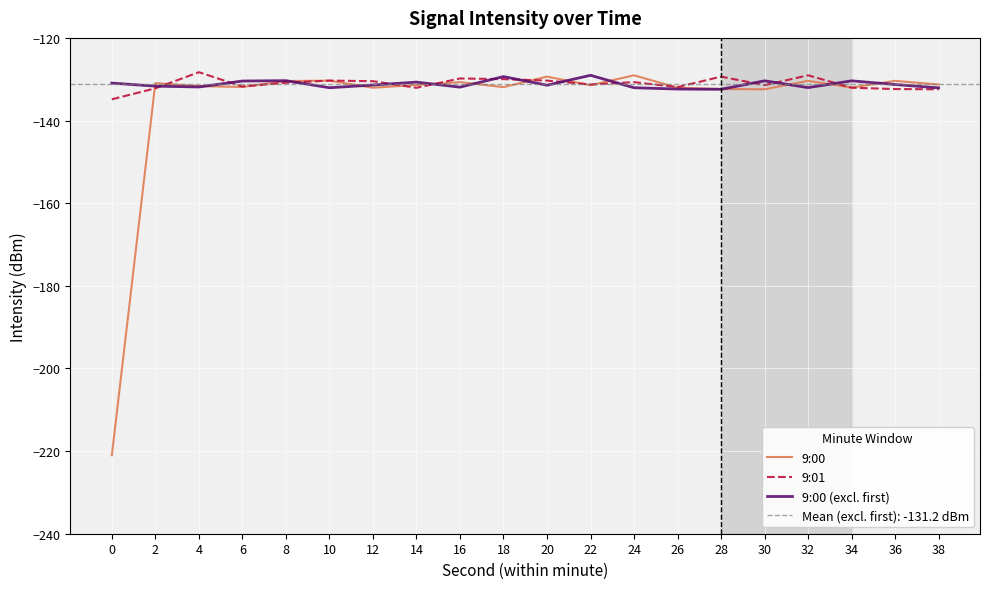

How many data points in 9:00 are above -131?

8